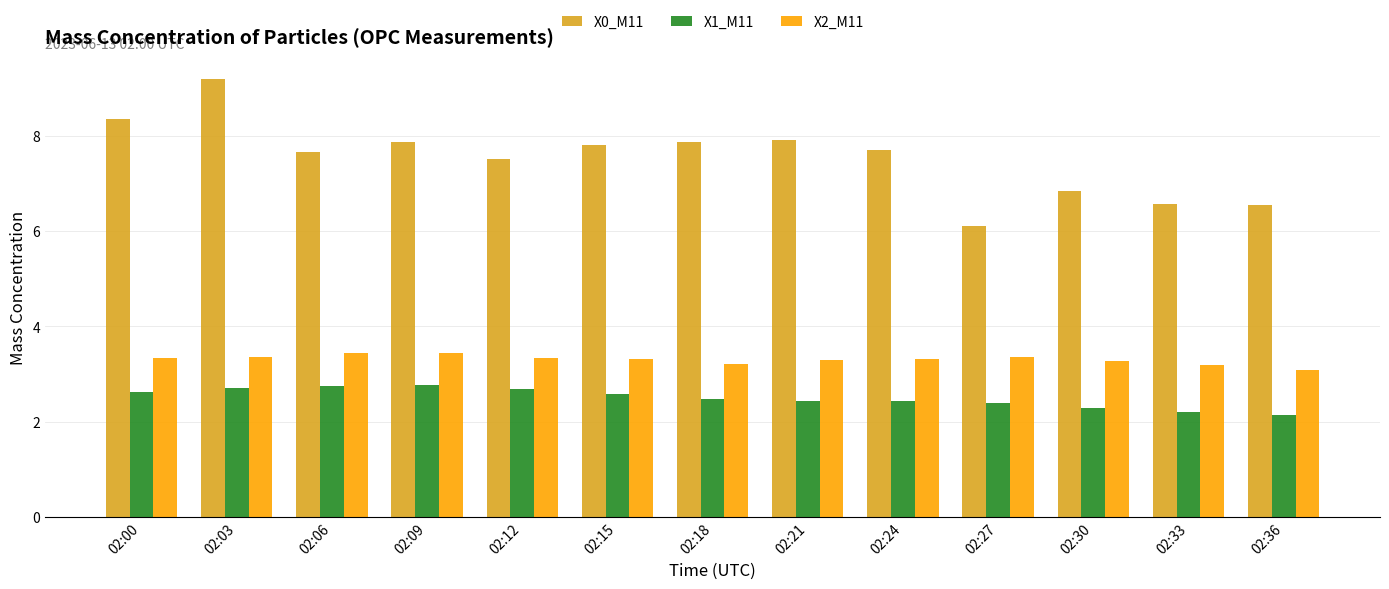

At which category does the chart reach its peak across all series?

02:03